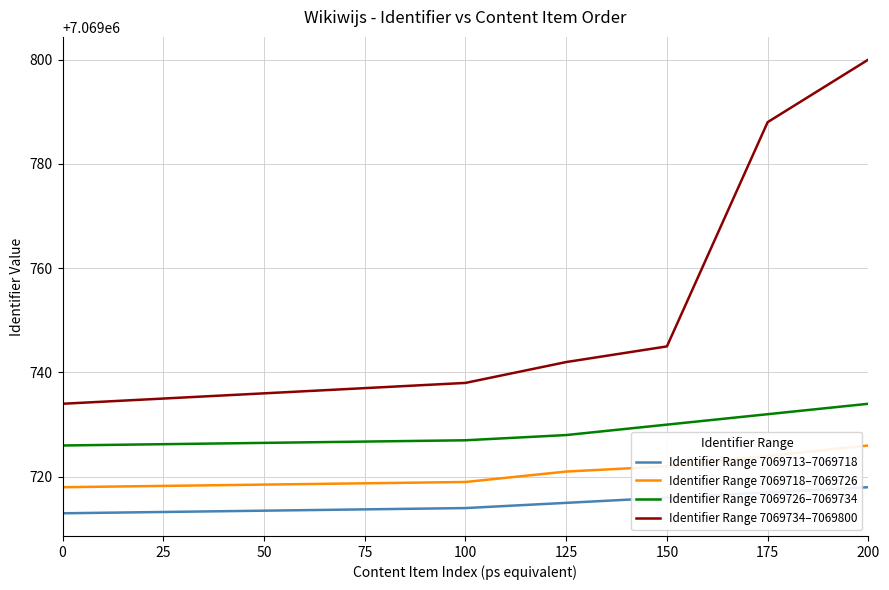

The Identifier Range 7069718–7069726 series shows 1670044 at 200. True or false?

False